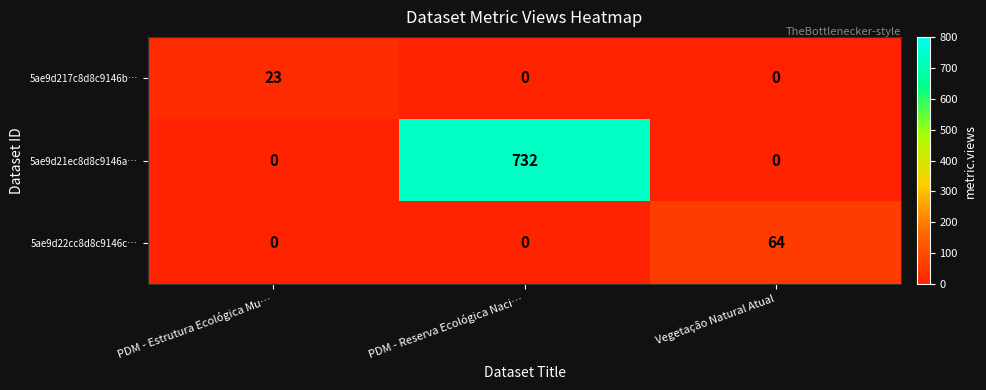

What is the total value across all series at PDM - Reserva Ecológica Naci…?

732